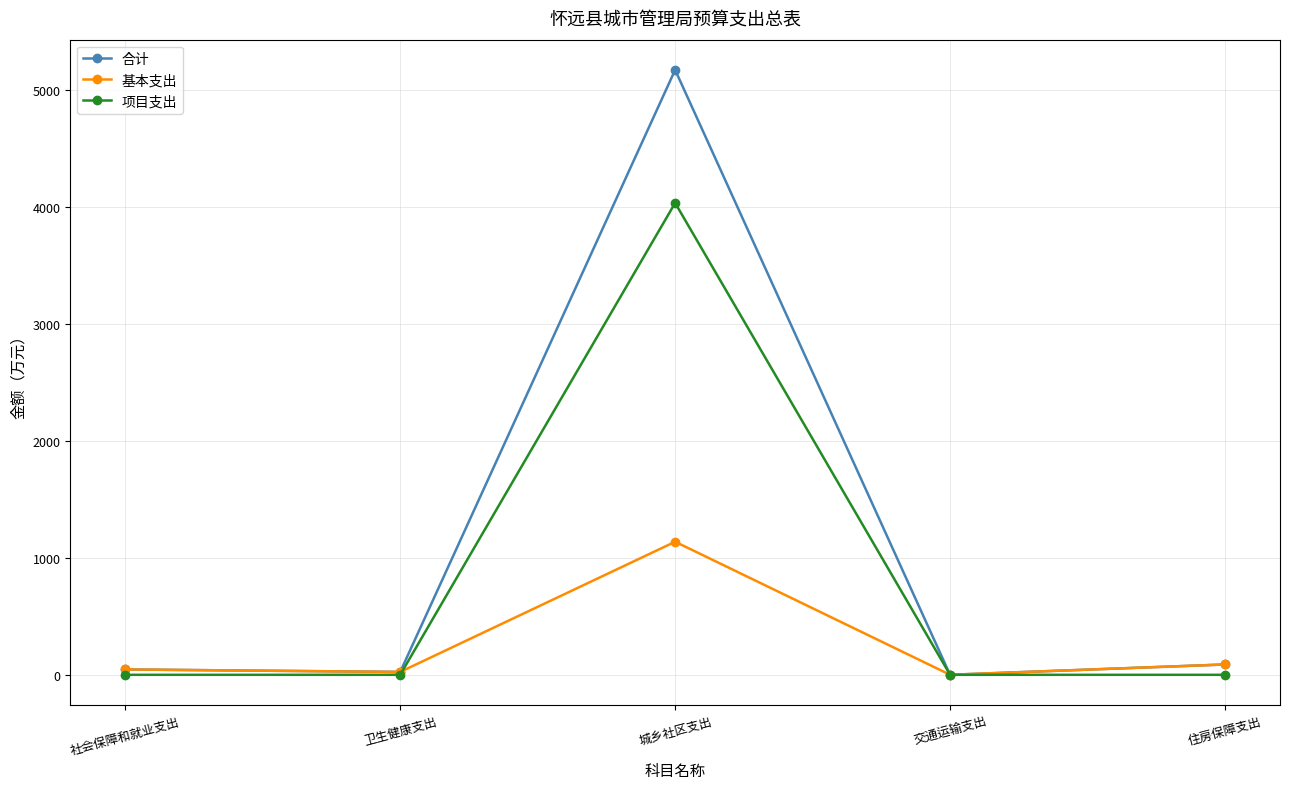

What is the value of the 基本支出 point at the 1st from the left?

45.8